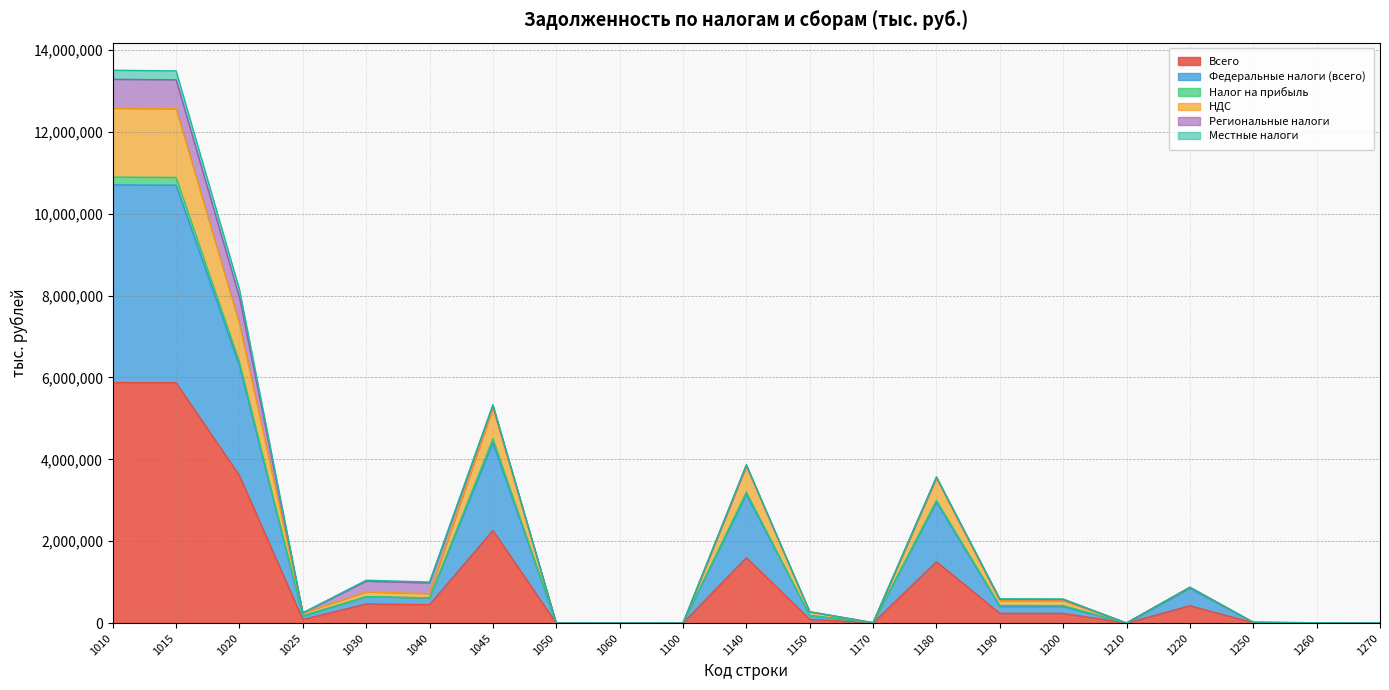

What is the sum of the Всего values at 1210 and 1040?

452144